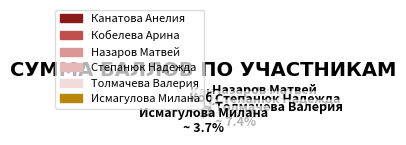

Rank the categories by value from lowest to highest.

Исмагулова Милана, Толмачева Валерия, Канатова Анелия, Кобелева Арина, Степанюк Надежда, Назаров Матвей